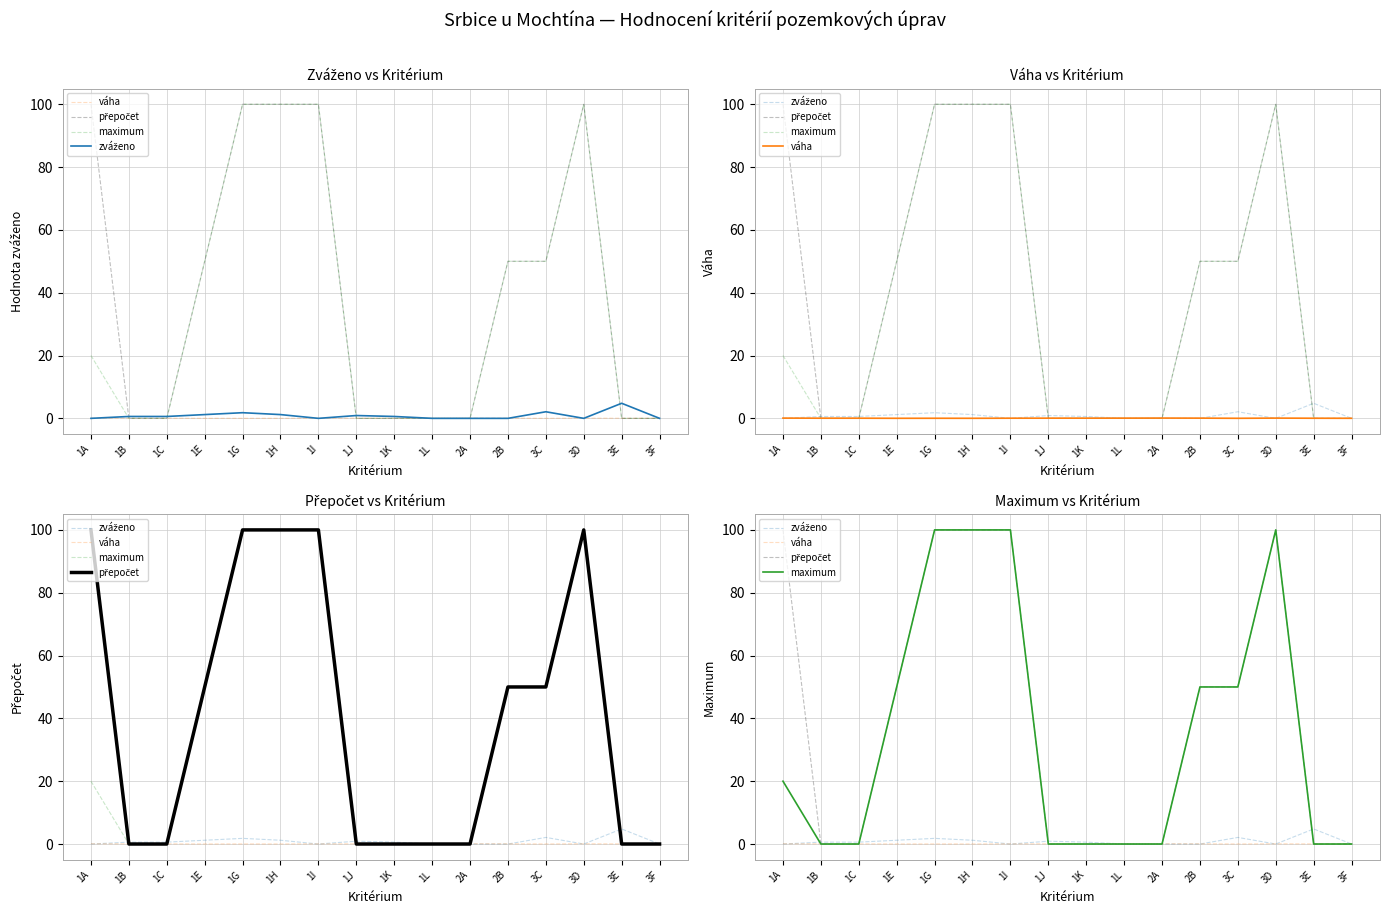

Where do zváženo and maximum first cross each other?

1A and 1B